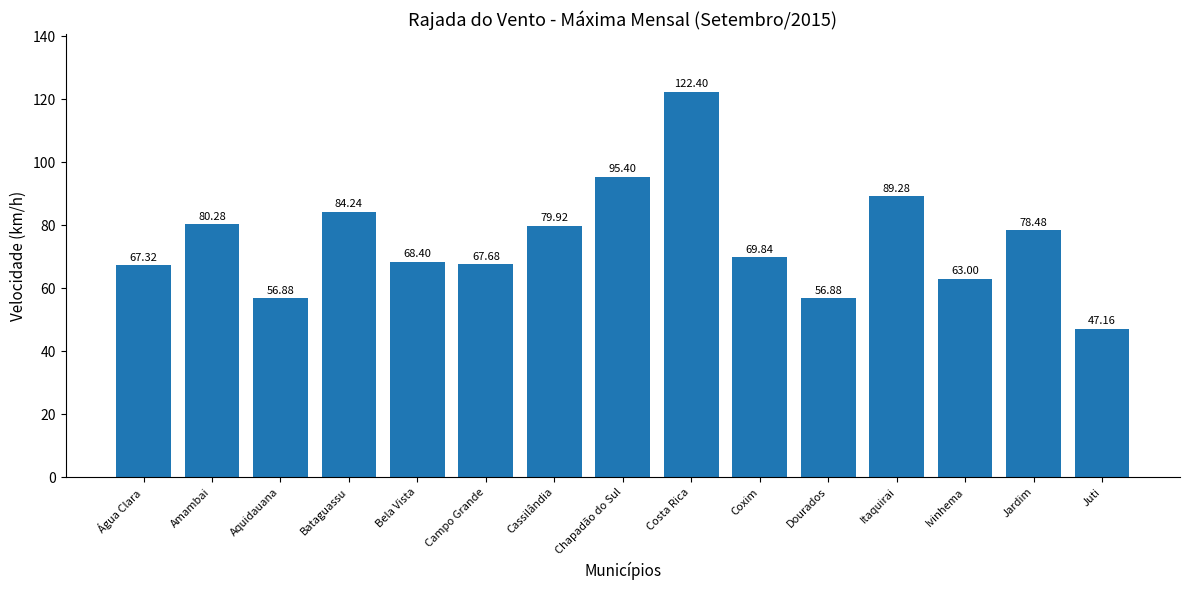

What is the average value?

75.1